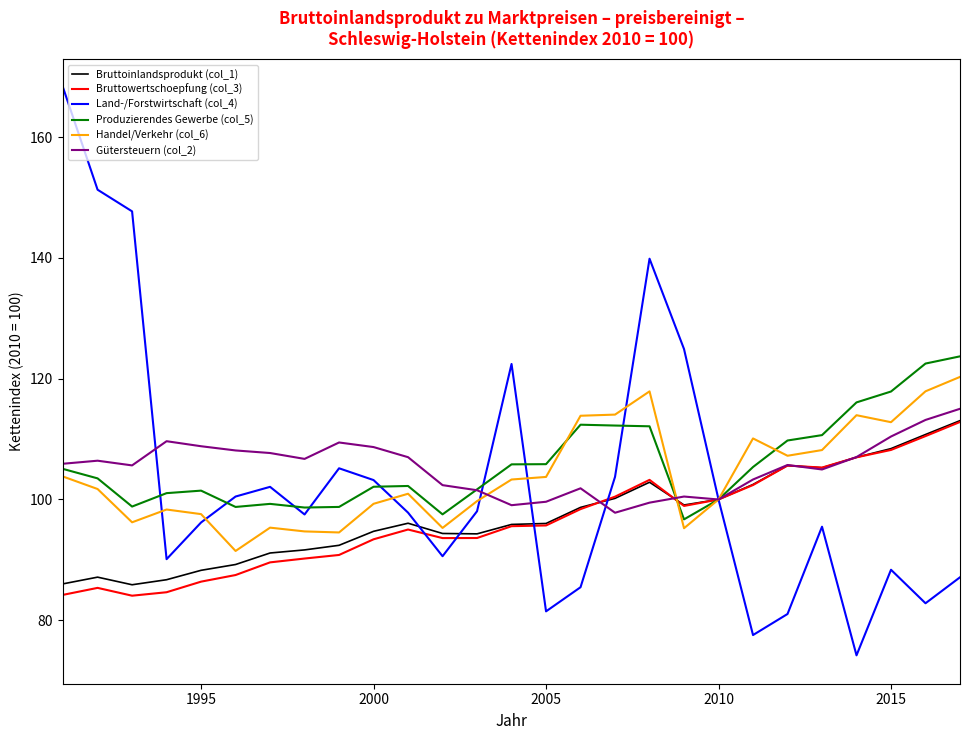

What is the minimum value for Produzierendes Gewerbe (col_5)?

96.7